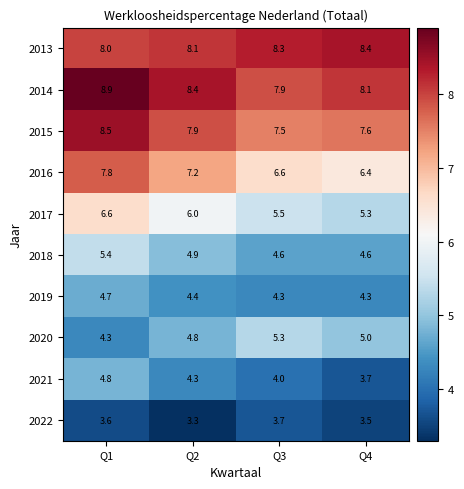

What is the difference between the maximum and minimum values in the 2015 series?

1.0